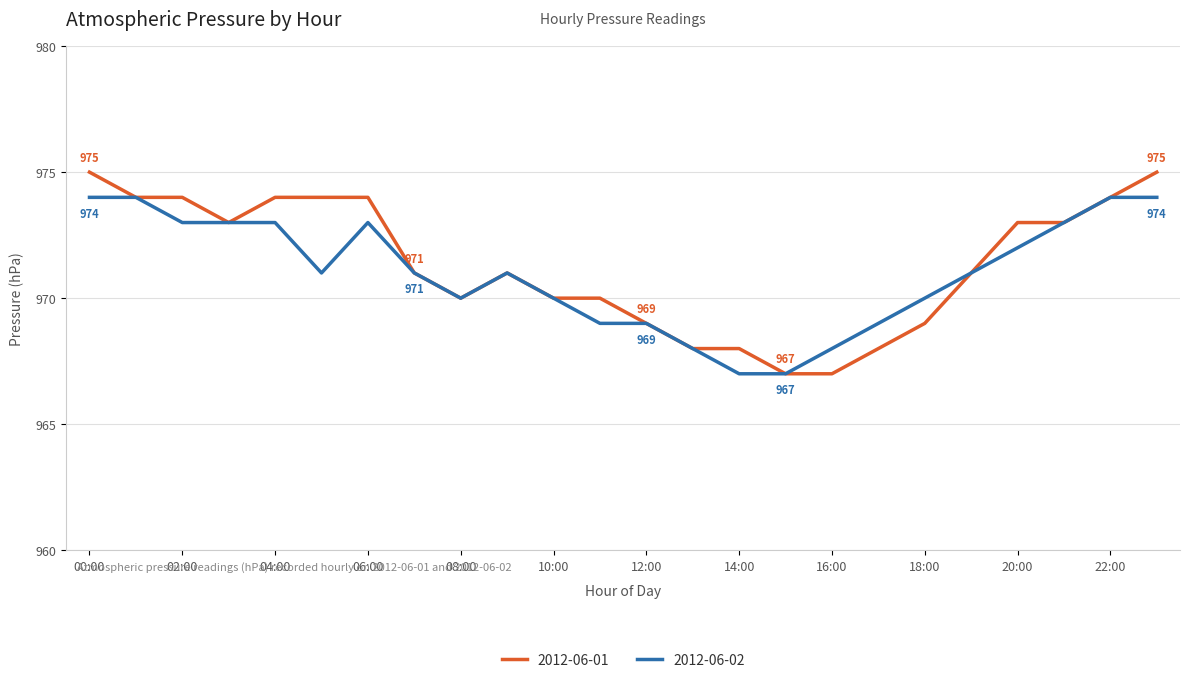

Which series has the largest range (max minus min)?

2012-06-01